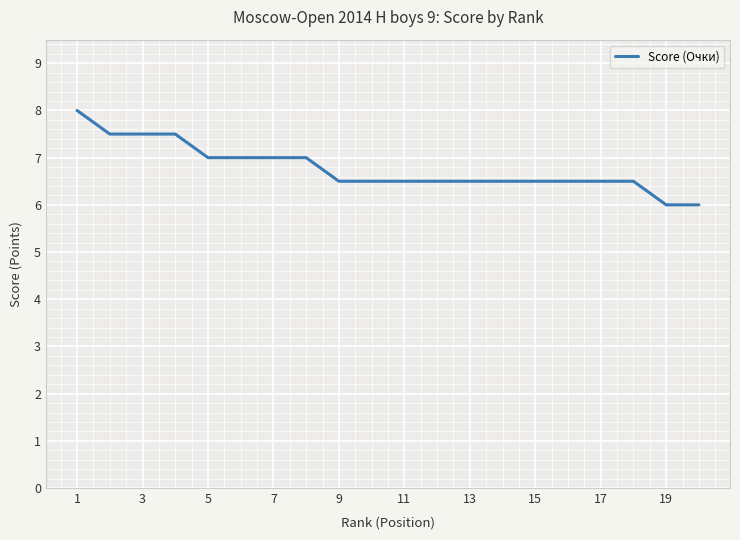

What is the difference between the maximum and minimum values?

2.0